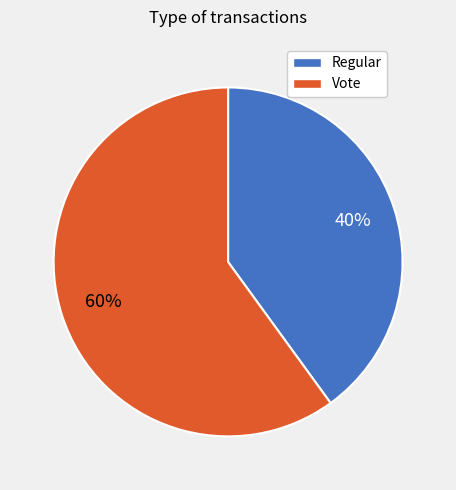

To the nearest percent, what percentage of the pie is Regular?

40%